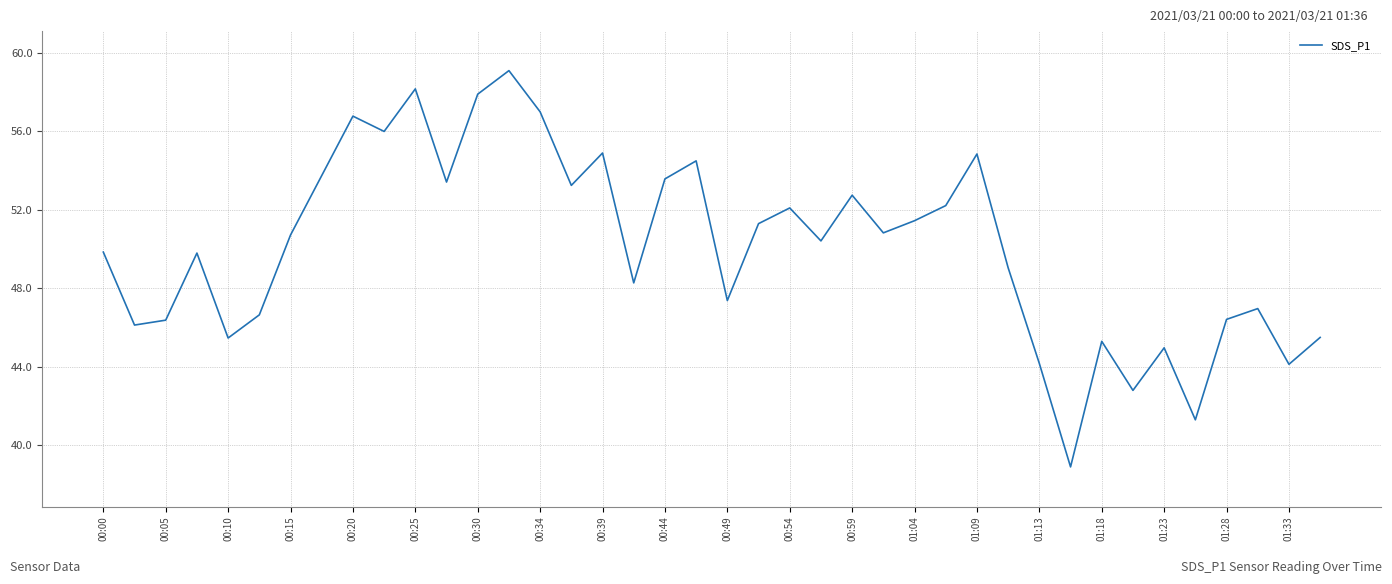

What is the smallest value displayed?

38.9